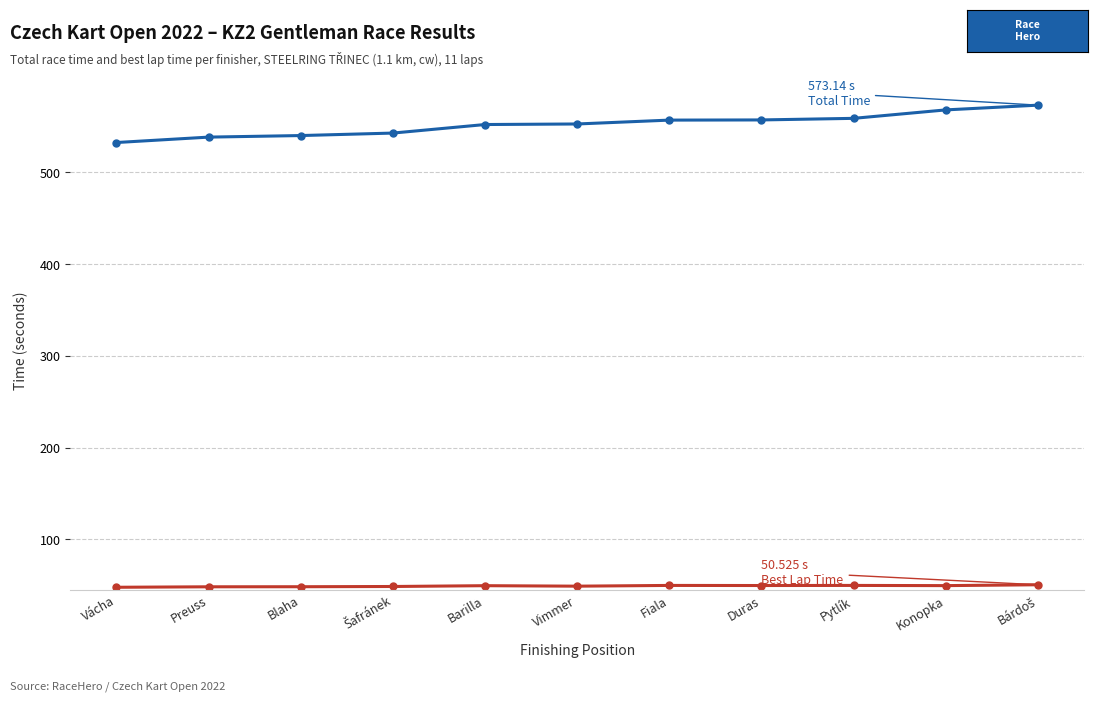

What is the total value across all series at Preuss?

586.6